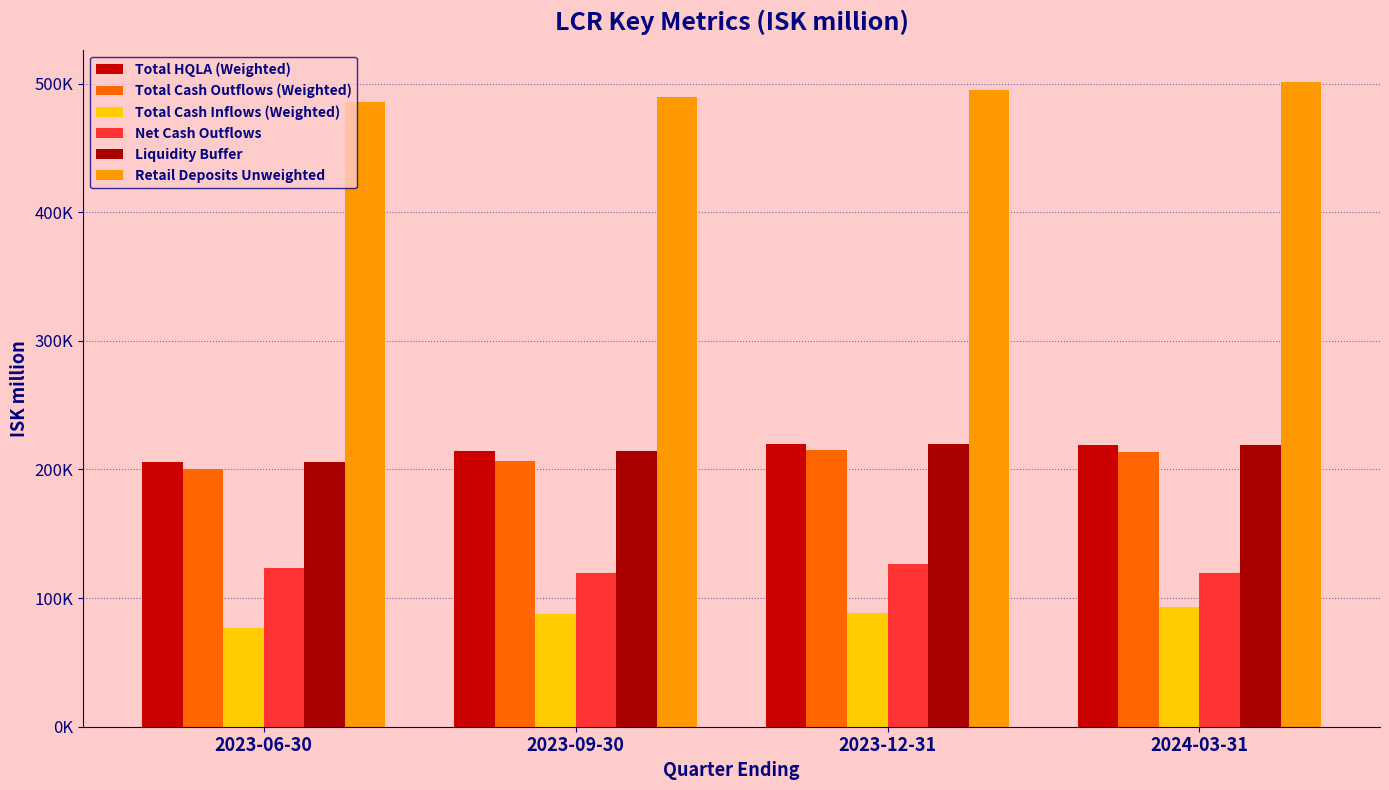

Which category has the lowest value in the Total HQLA (Weighted) series?

2023-06-30